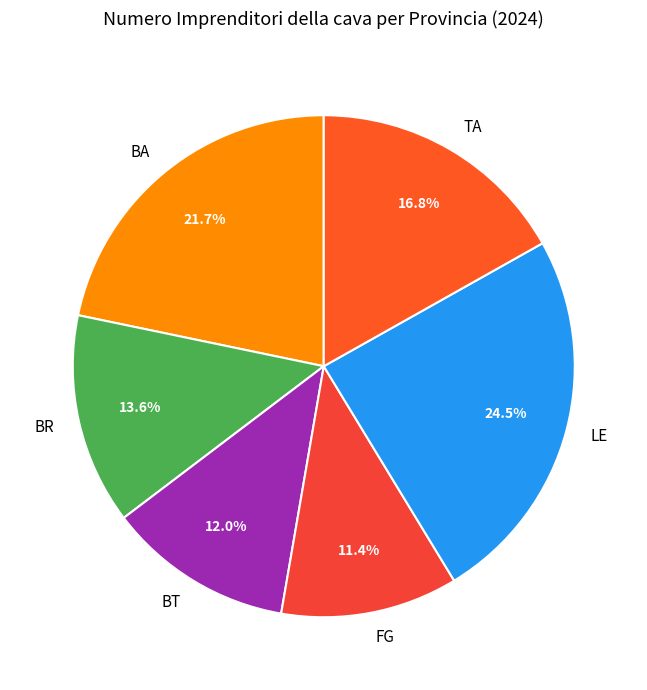

Is the sum of TA and FG greater than half?

No